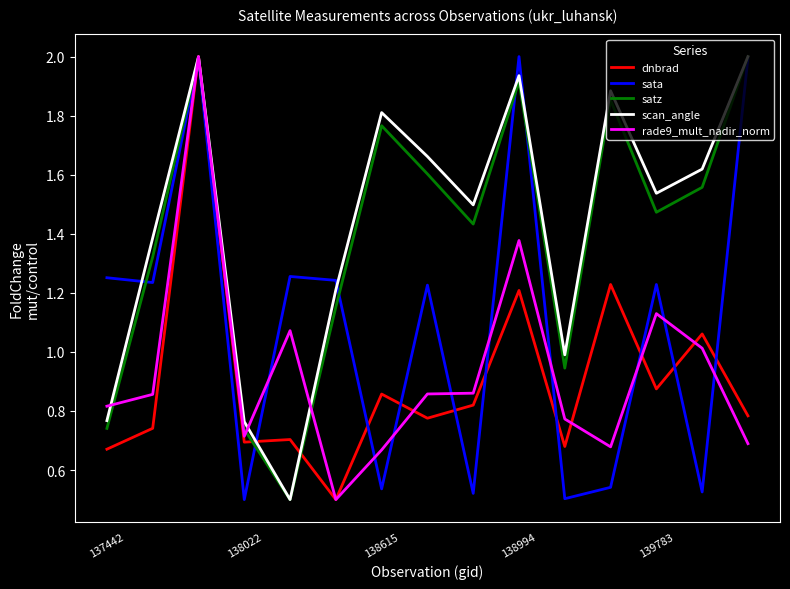

How many interior local peaks does the dnbrad series have?

6